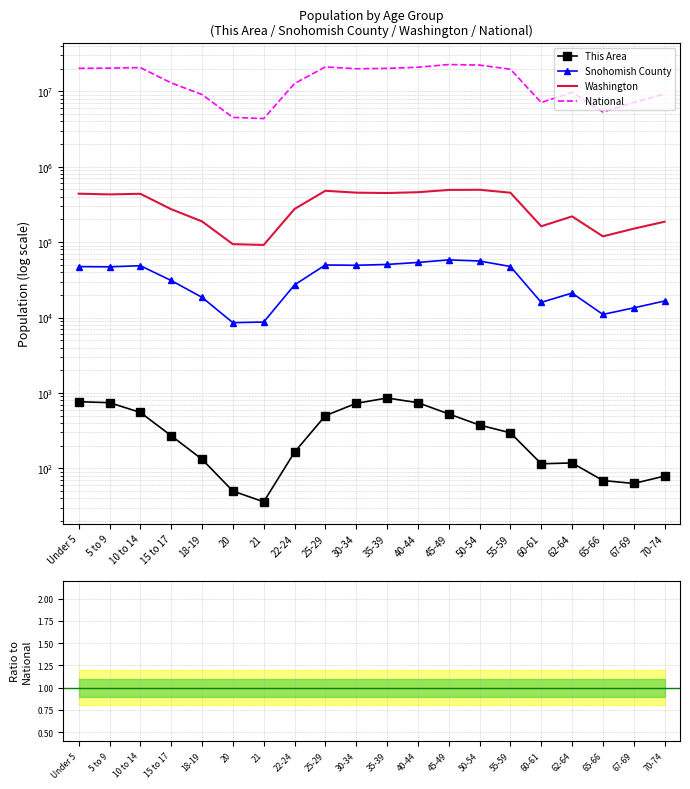

What is the difference between the maximum and minimum values in the Washington series?

403413